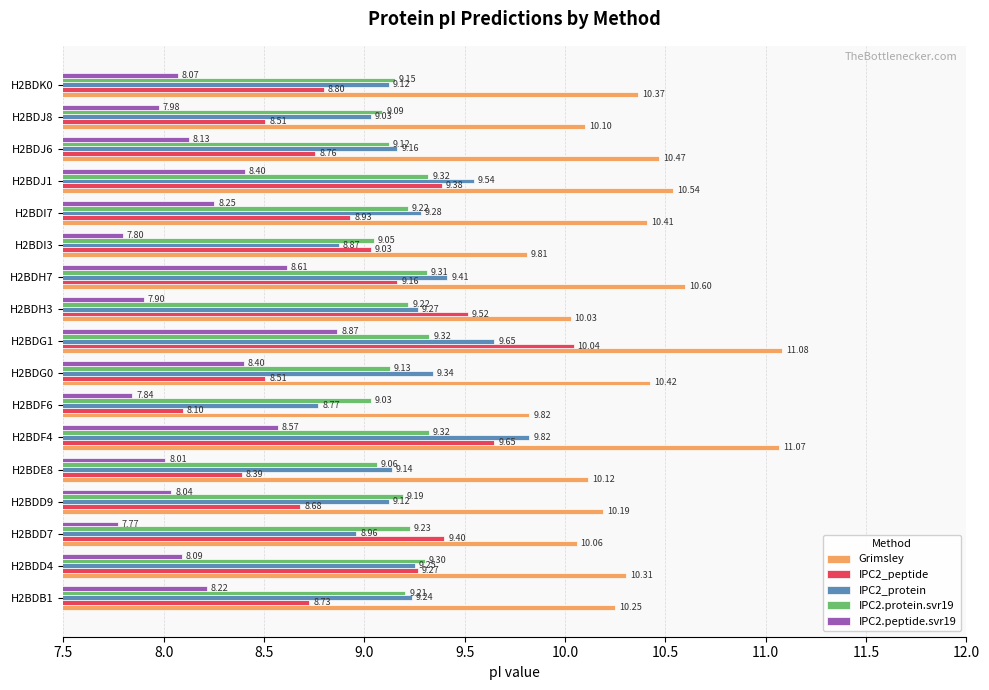

What is the difference between the maximum and second lowest values in the IPC2.protein.svr19 series?

0.3